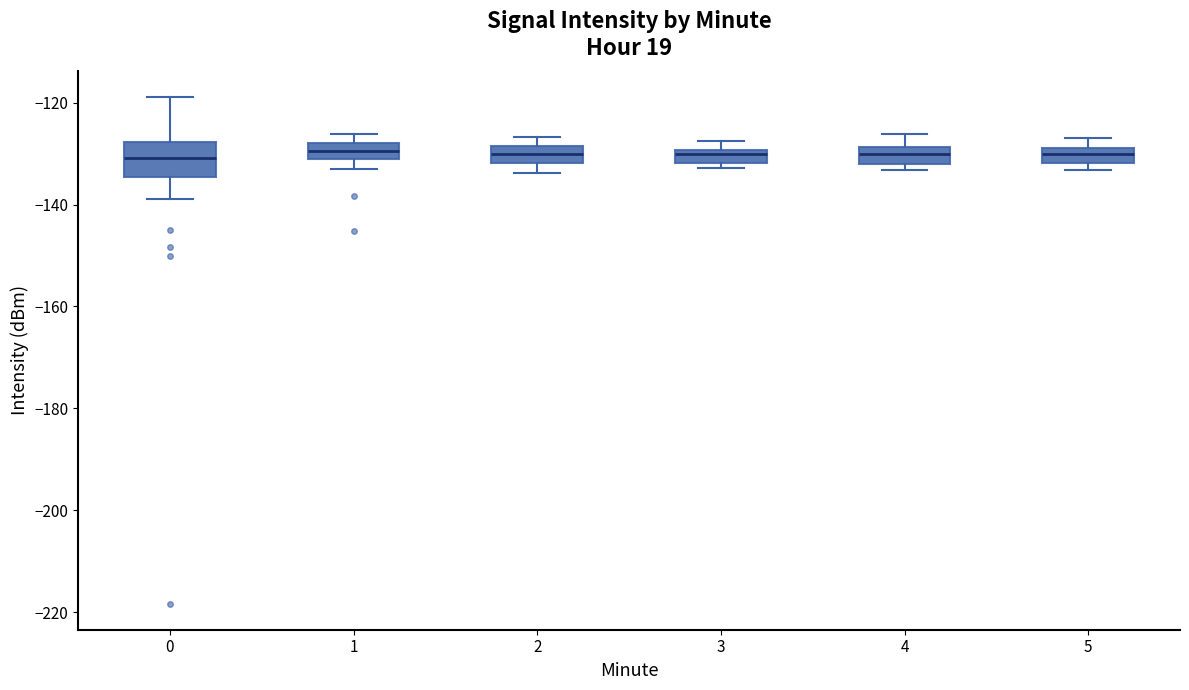

Where is the upper edge of the box at x = 2 on the y-axis? The values are not printed on the chart, so give them approximately, as read against the axis.

-128